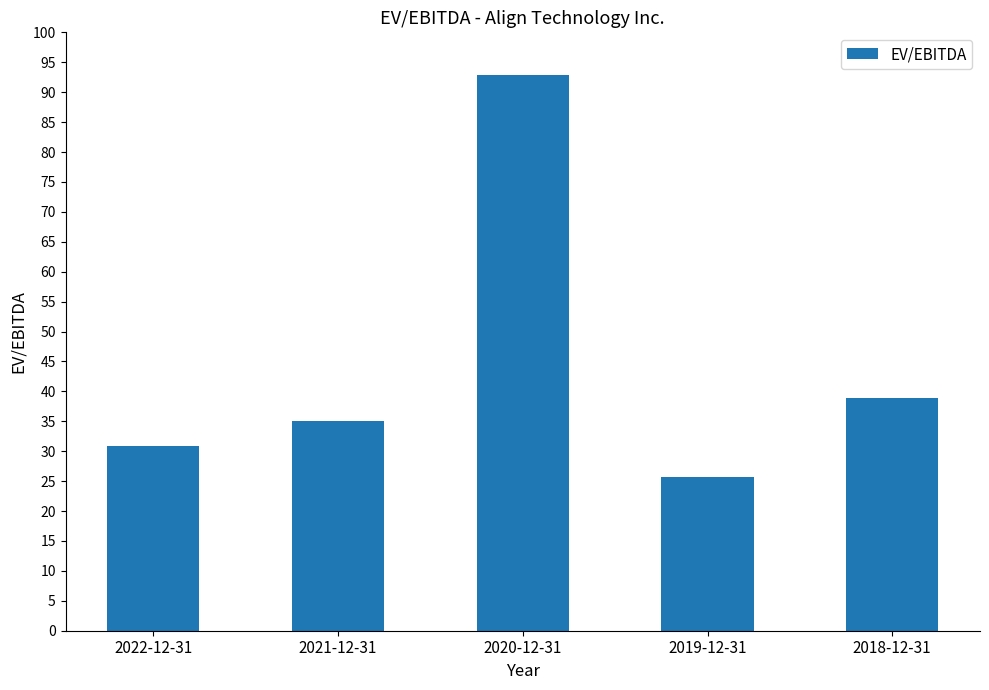

Rank the categories by value from lowest to highest.

2019-12-31, 2022-12-31, 2021-12-31, 2018-12-31, 2020-12-31